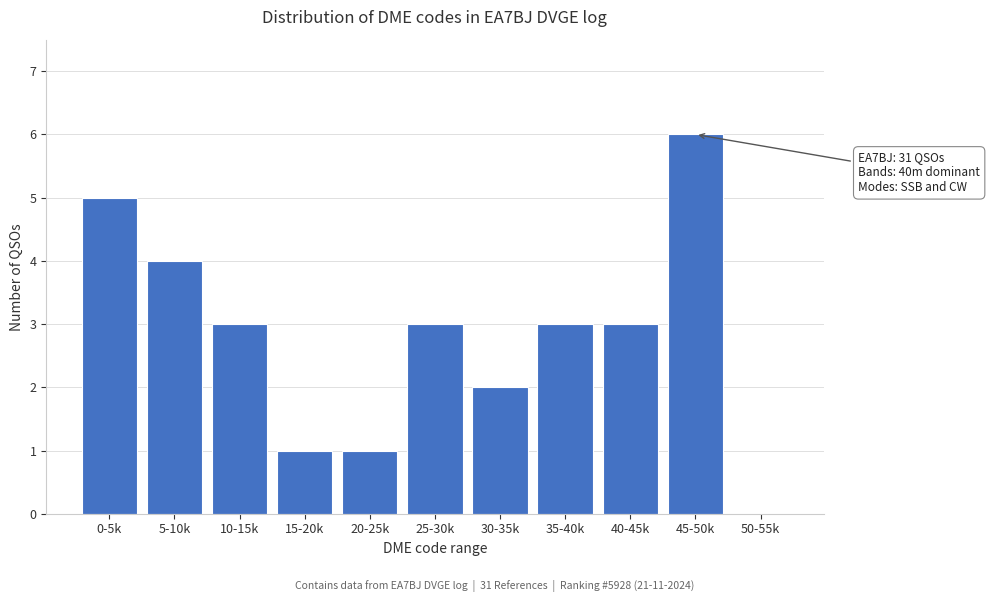

Reading left to right, what are all the values shown in this chart?

0-5k=5	5-10k=4	10-15k=3	15-20k=1	20-25k=1	25-30k=3	30-35k=2	35-40k=3	40-45k=3	45-50k=6	50-55k=0